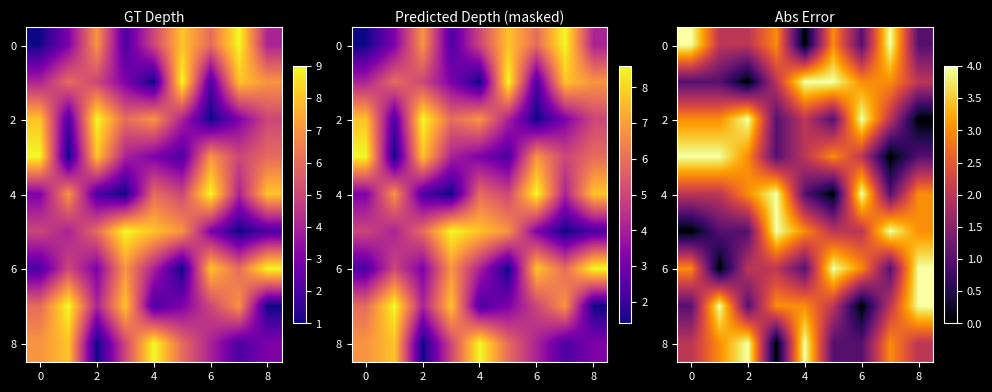

How many distinct data groups are displayed?

9